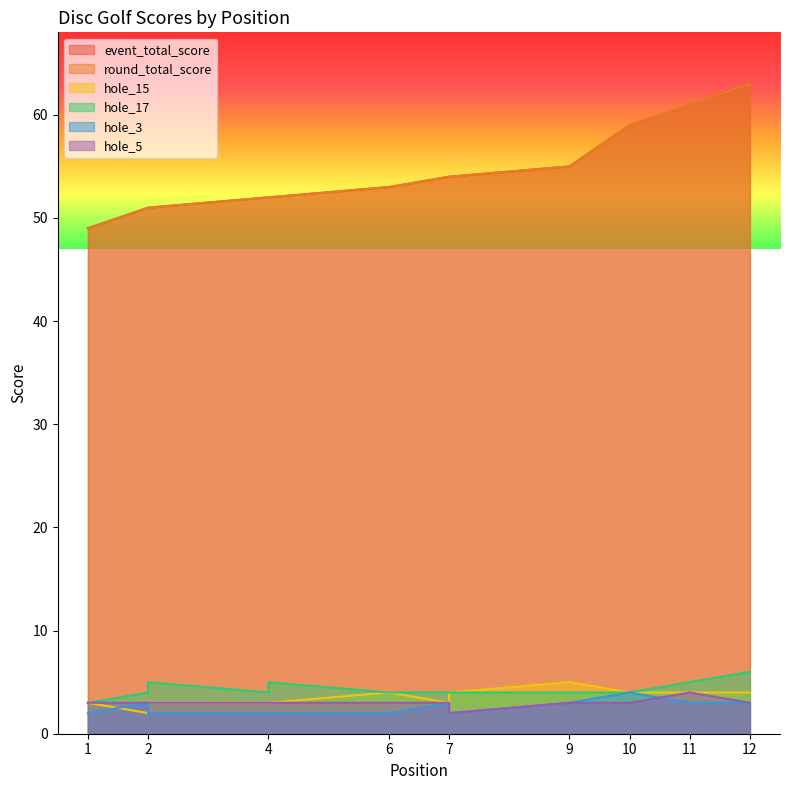

In hole_5, how many points are higher than both neighbors (excluding endpoints)?

1